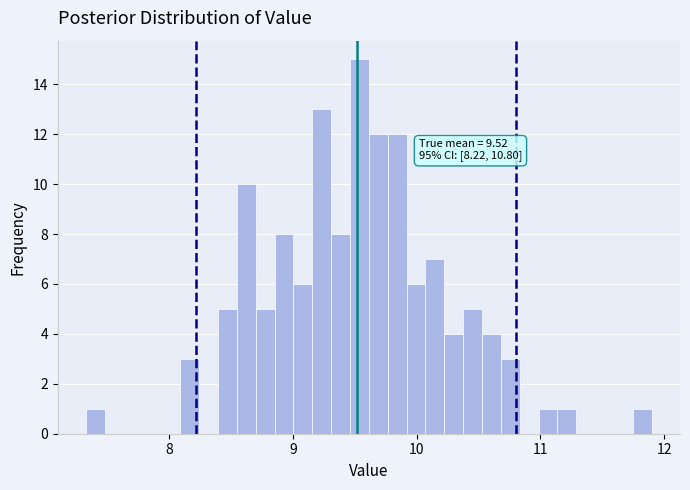

Around what value on the x-axis is the tallest bar? Give the approximate position of its centre, as read against the axis.

9.5